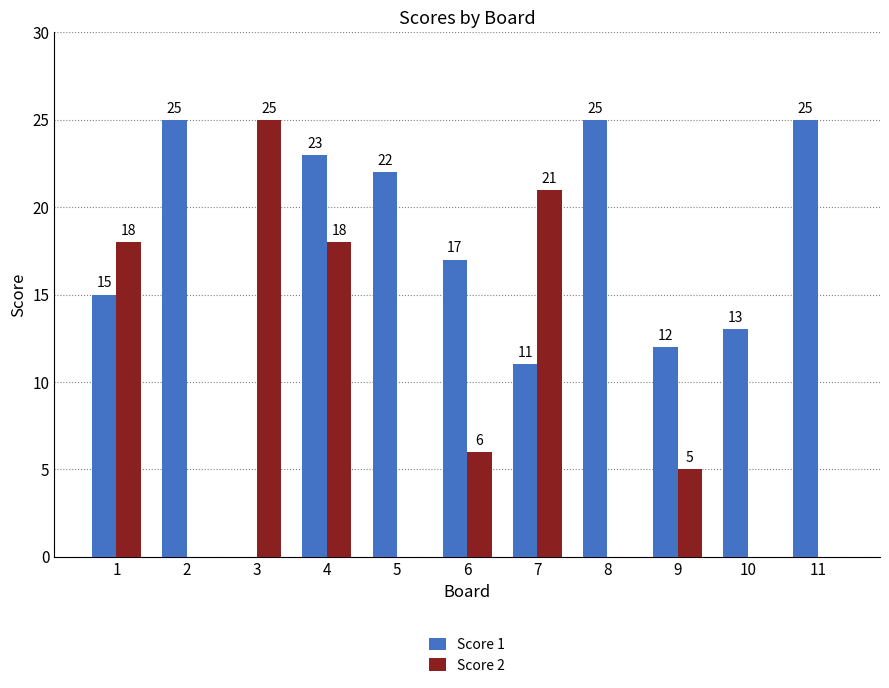

Read the Score 1 value at 7.

11